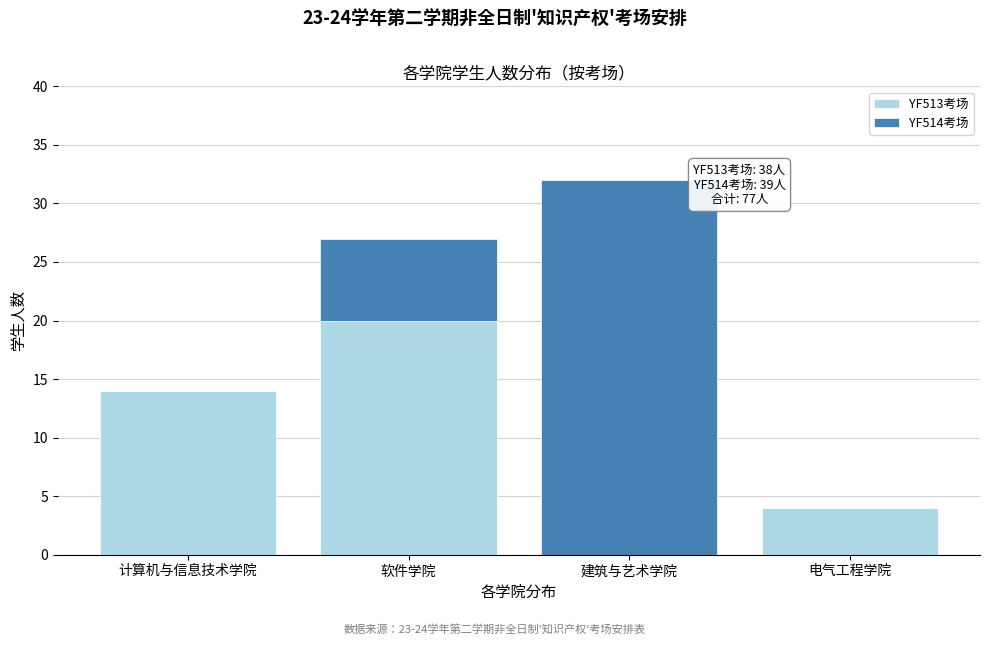

Reading left to right, transcribe the values for YF513考场.

计算机与信息技术学院=14	软件学院=20	建筑与艺术学院=0	电气工程学院=4